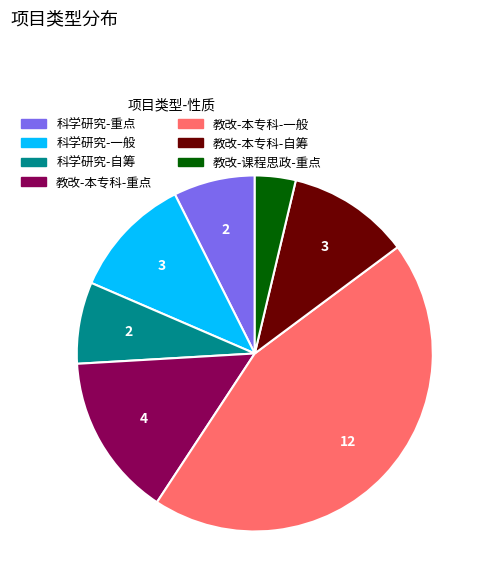

Count the number of slices in the pie.

7